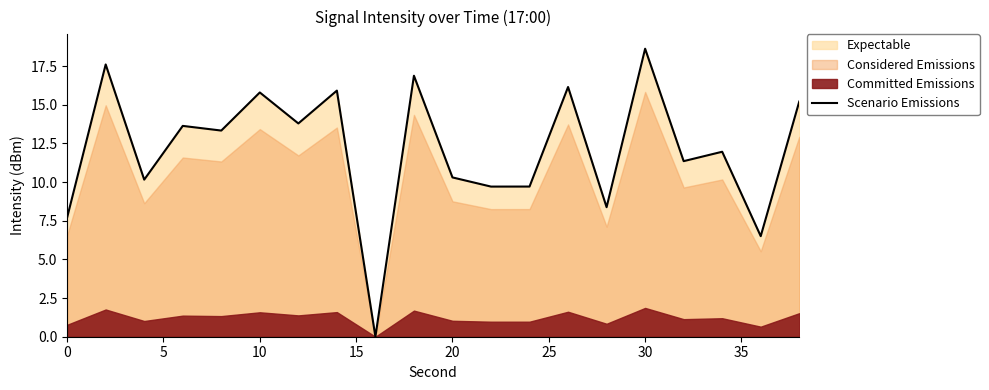

True or false: there are more than 1 points higher than both neighbors.

True